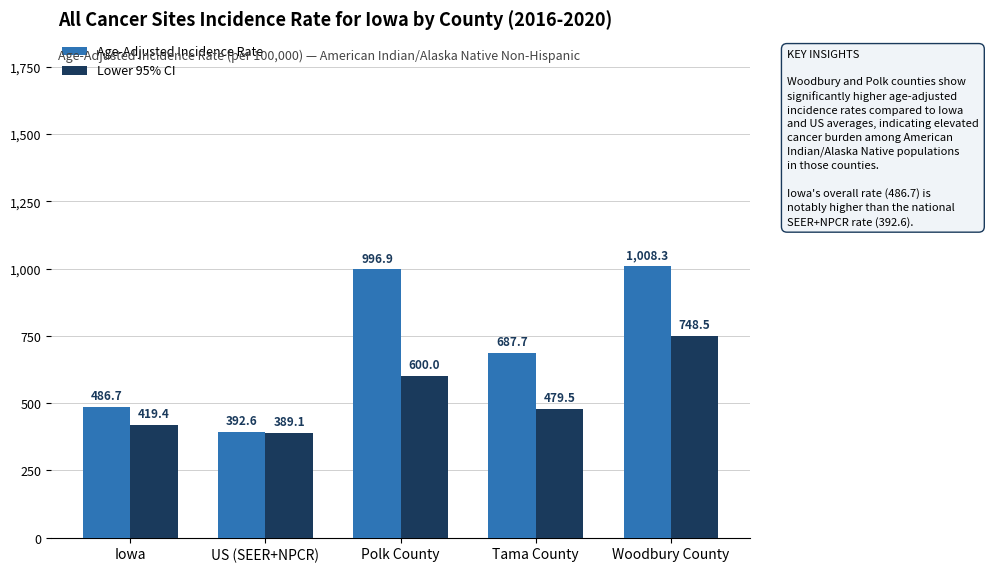

Which category has the highest value in the Age-Adjusted Incidence Rate series?

Woodbury County